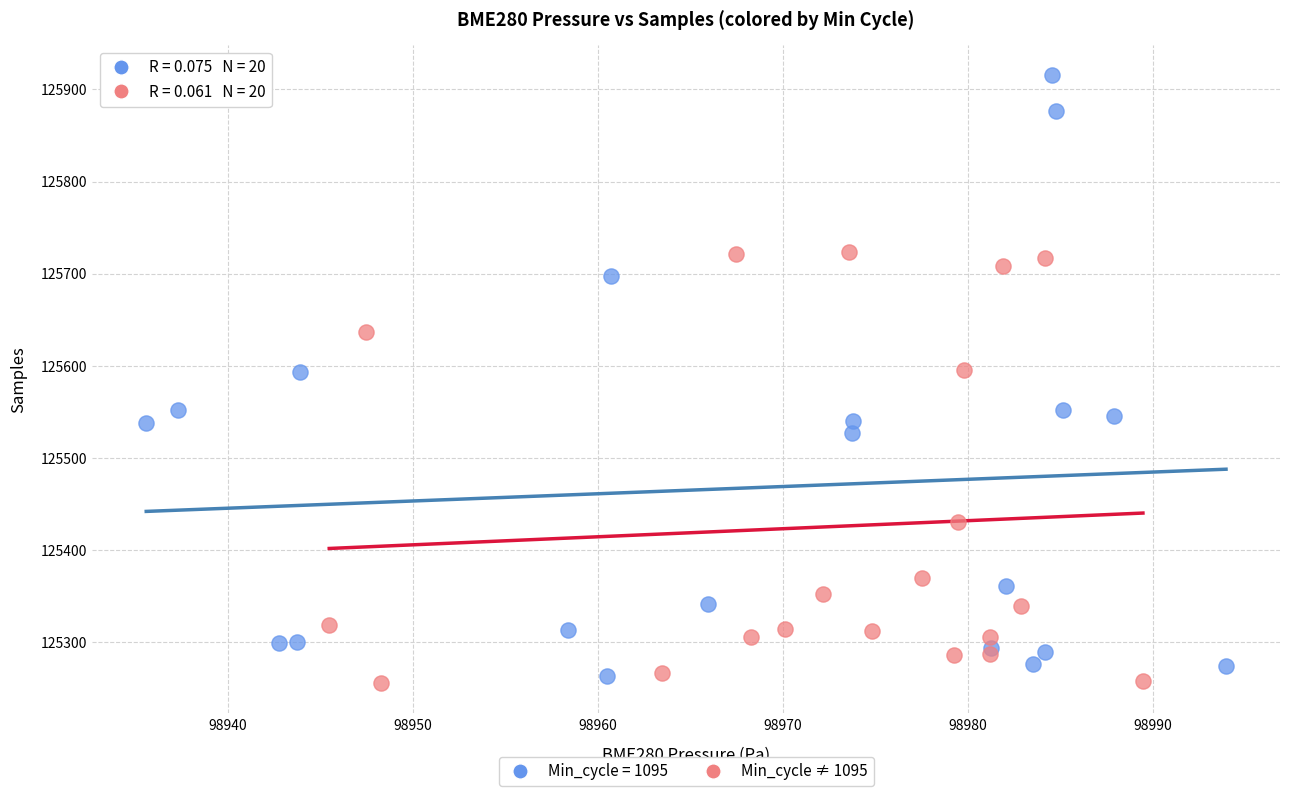

Which series contains the highest Y value?

Min_cycle = 1095